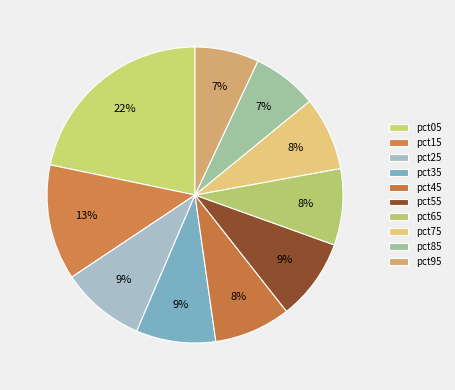

True or false: pct45 accounts for 1% of the total.

False